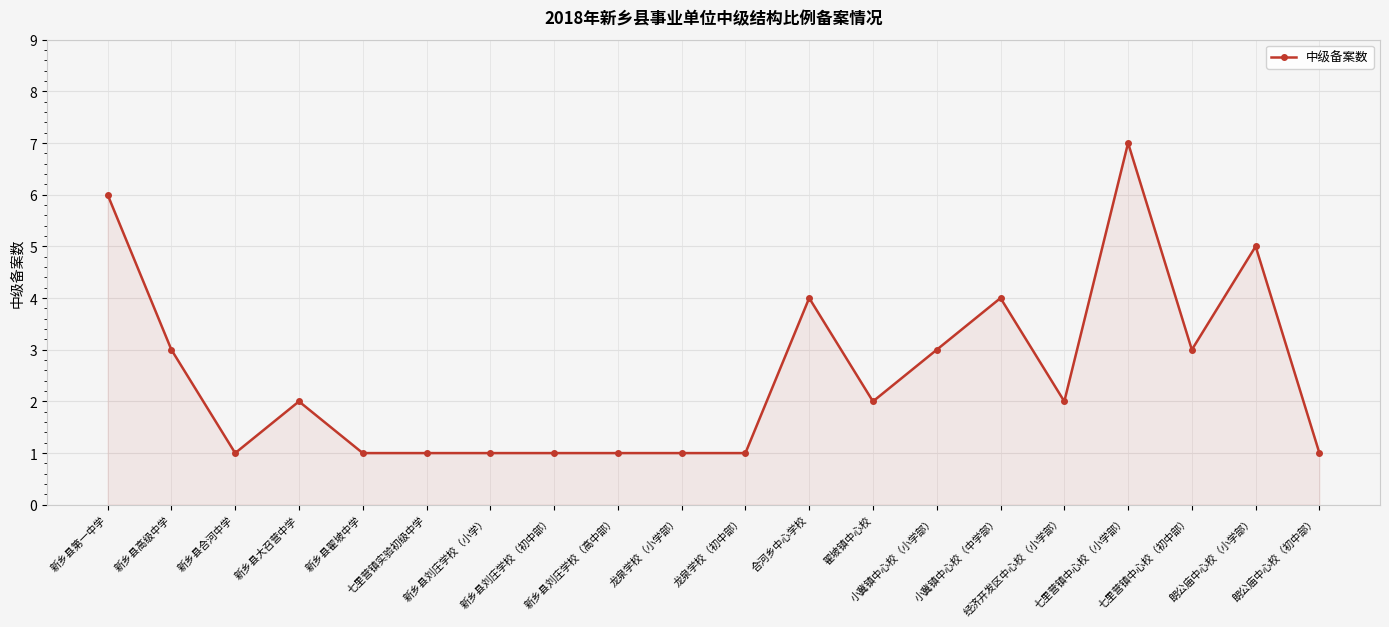

True or false: the data shows 3 at 小冀镇中心校（小学部）.

True